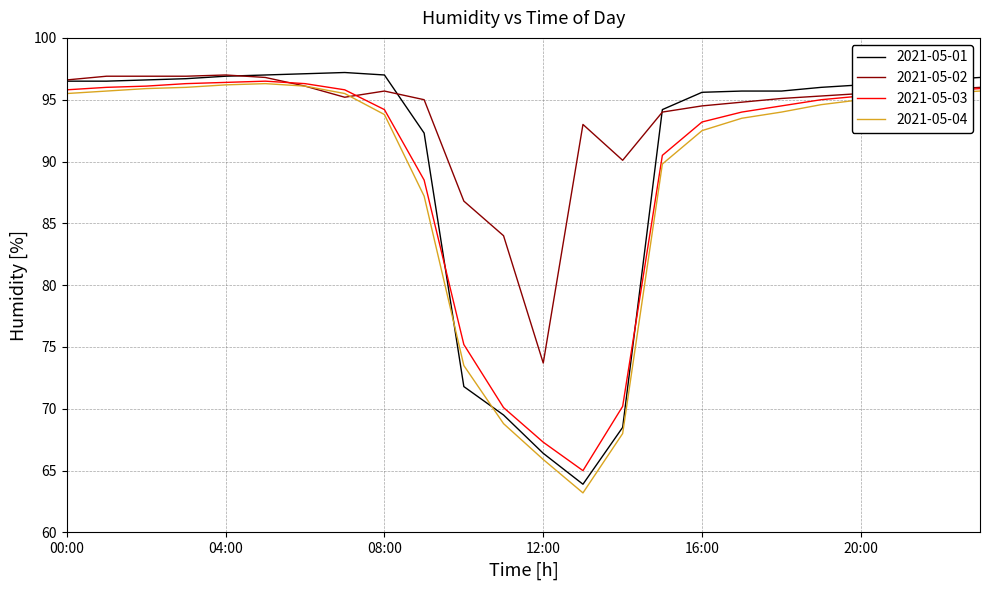

What is the highest value of the 2021-05-03 series?

96.5